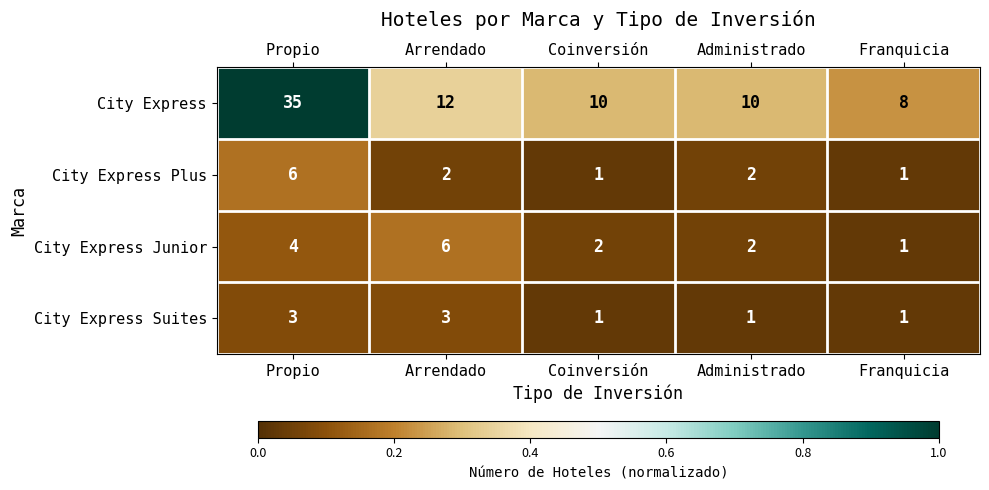

What is the sum of the City Express values at Coinversión and Propio?

45